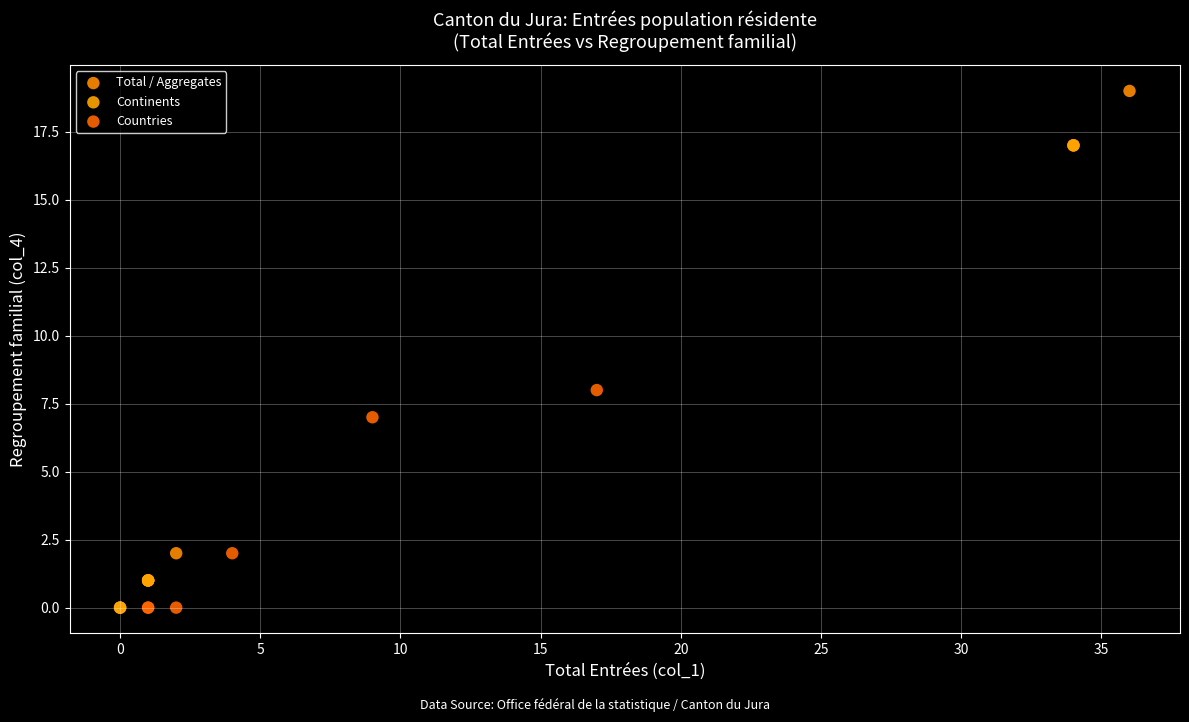

Which series has the largest Y range (max minus min)?

Total / Aggregates